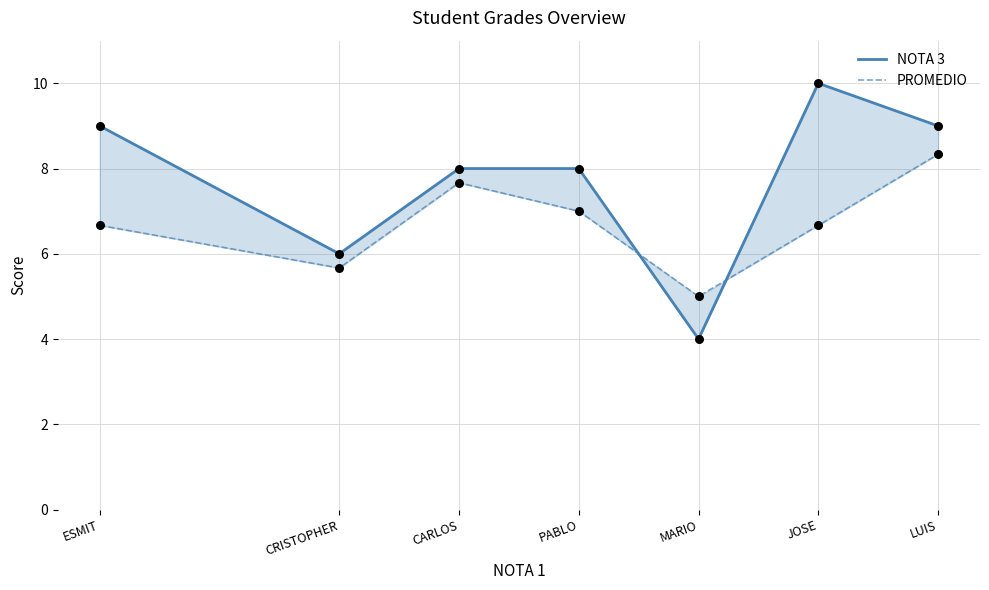

At which category is the sum across all series the highest?

LUIS